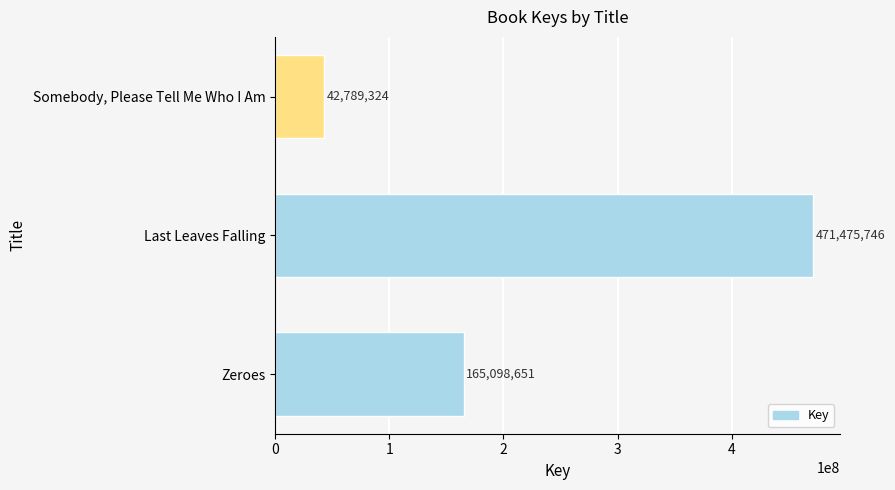

How many data points are less than 165098651?

1